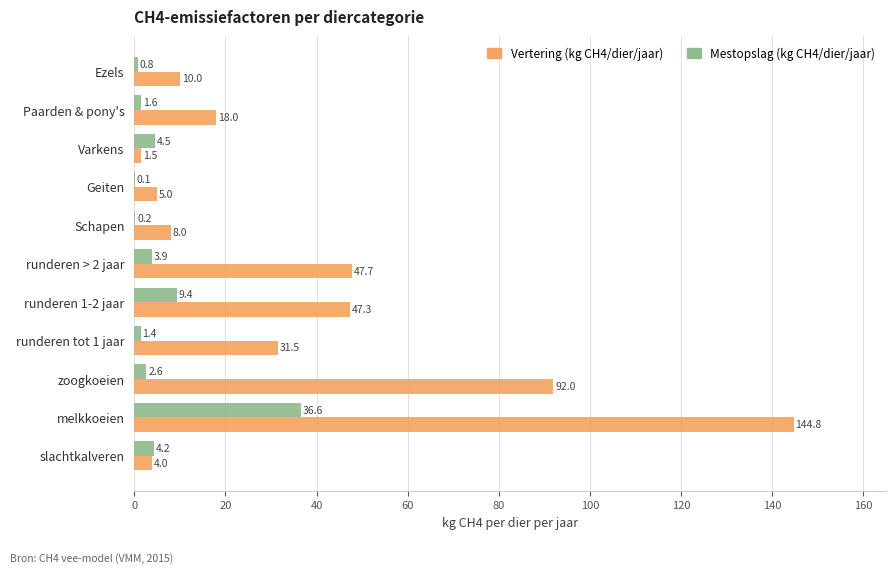

At which category is the sum across all series the highest?

melkkoeien